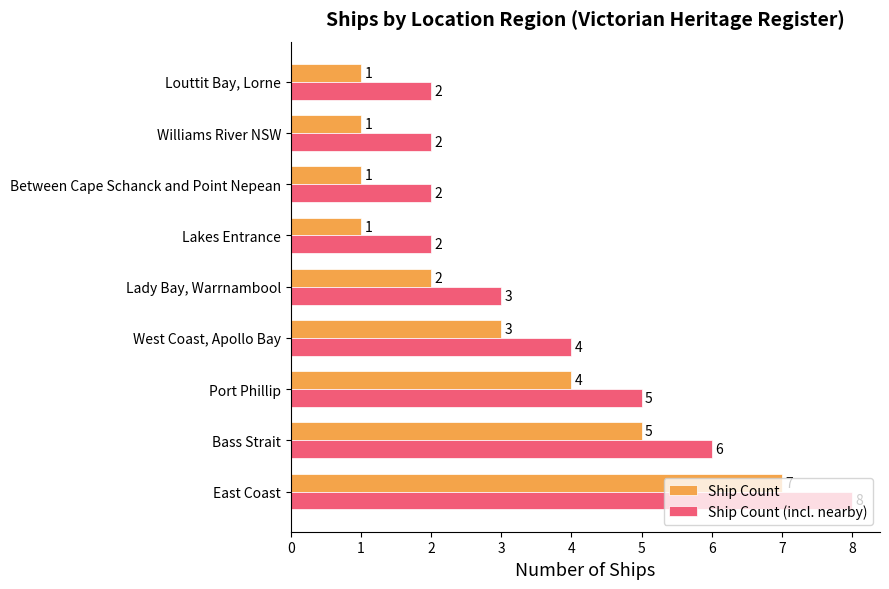

What is the difference between the maximum and second lowest values in the Ship Count (incl. nearby) series?

6